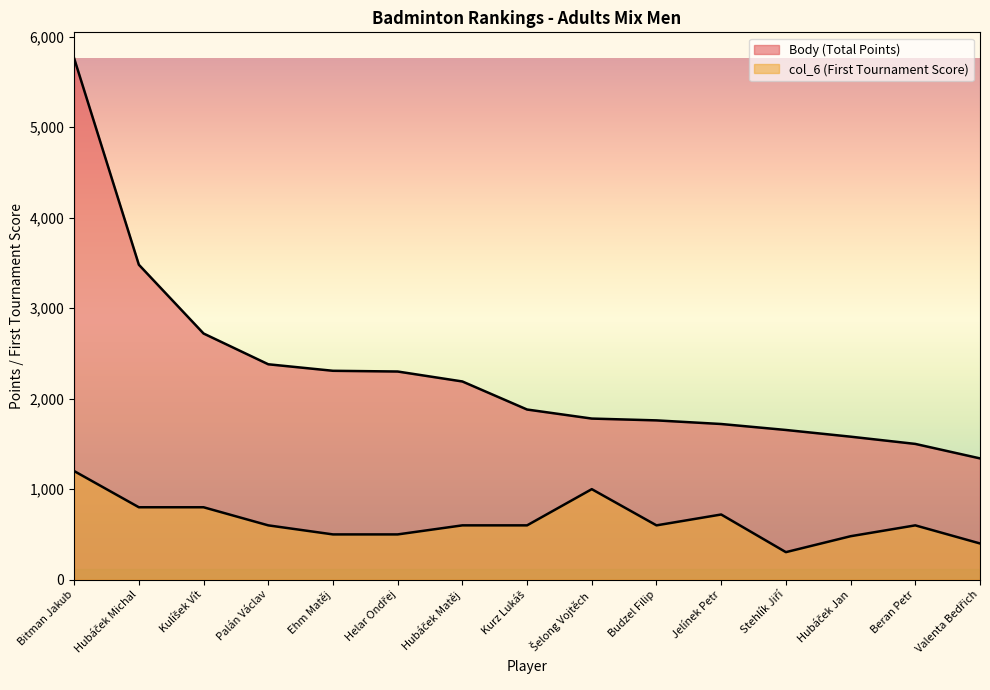

True or false: col_6 has a value of 800 at Kulíšek Vít.

True